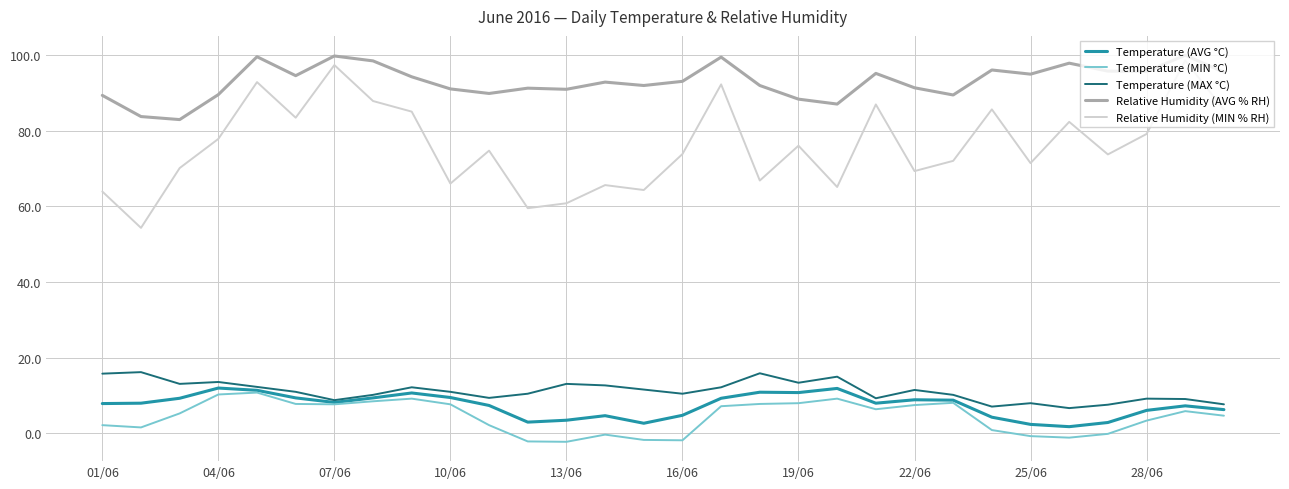

Which series has the largest total across all categories?

Relative Humidity (AVG % RH)